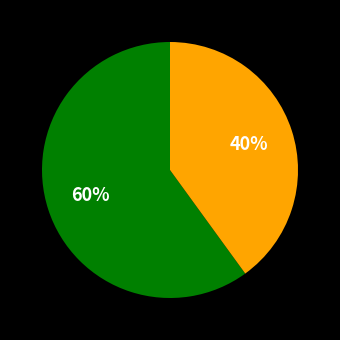

Is there any slice that represents more than half of the pie?

Yes